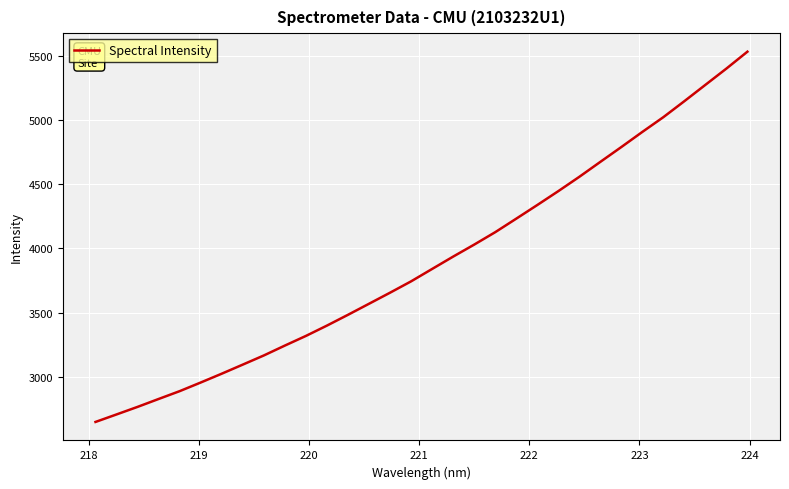

What is the smallest value displayed?

2648.8